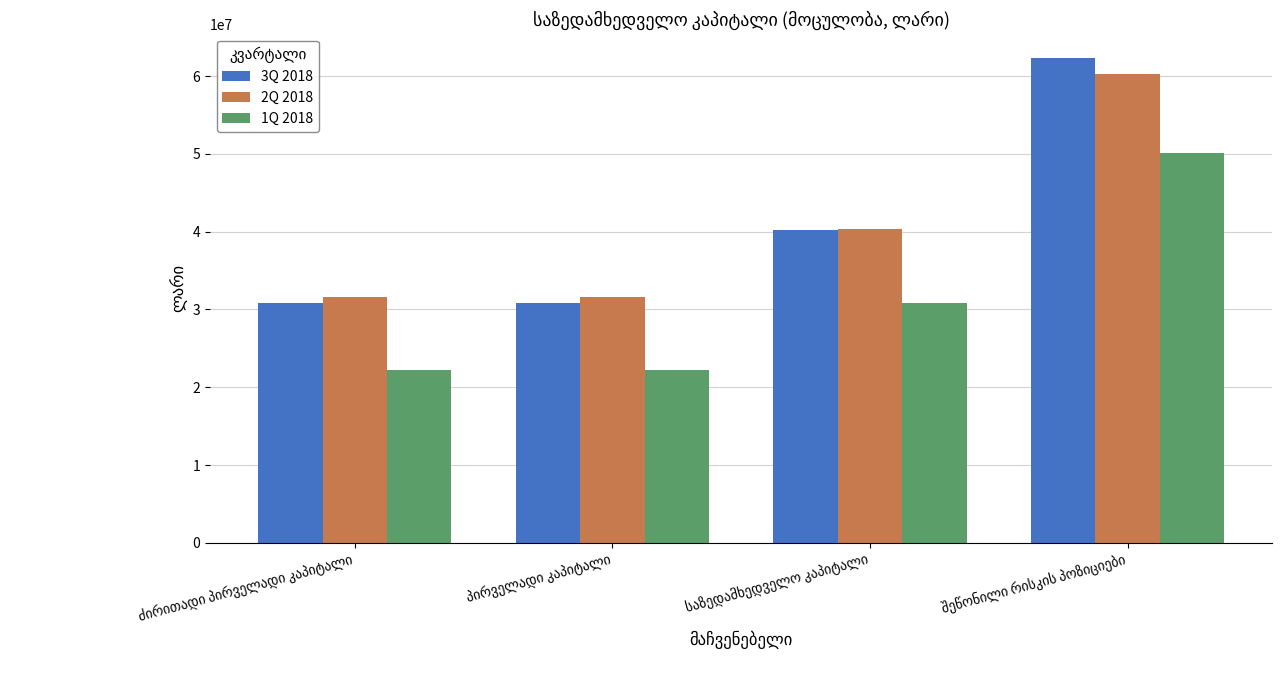

What is the difference between the maximum and second lowest values in the 1Q 2018 series?

27852069.9